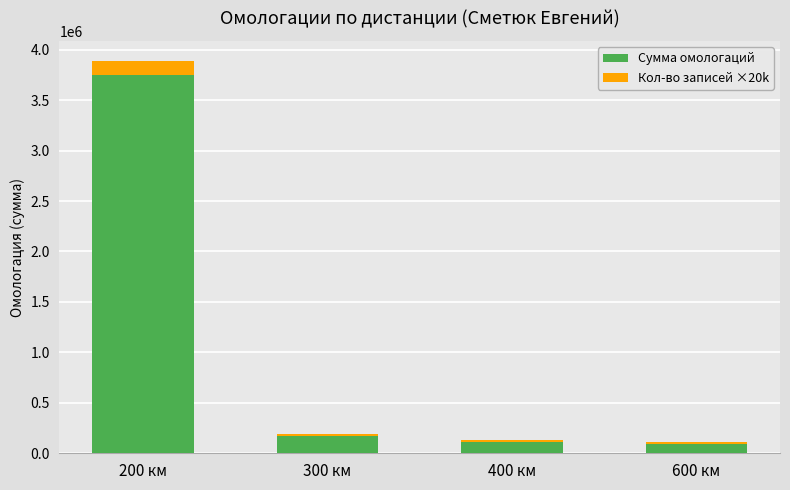

Where is Сумма омологаций nearest to the value 1919046?

300 км